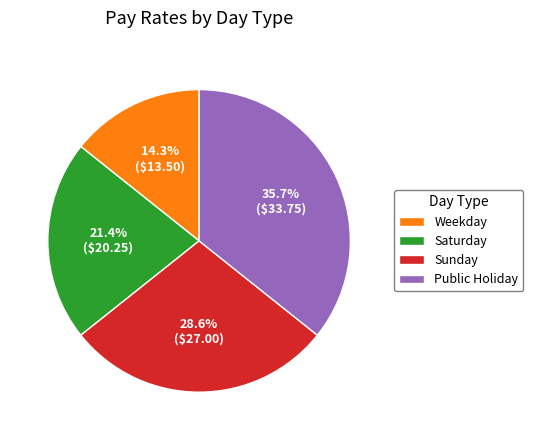

The Weekday slice represents 14% of the pie. True or false?

True